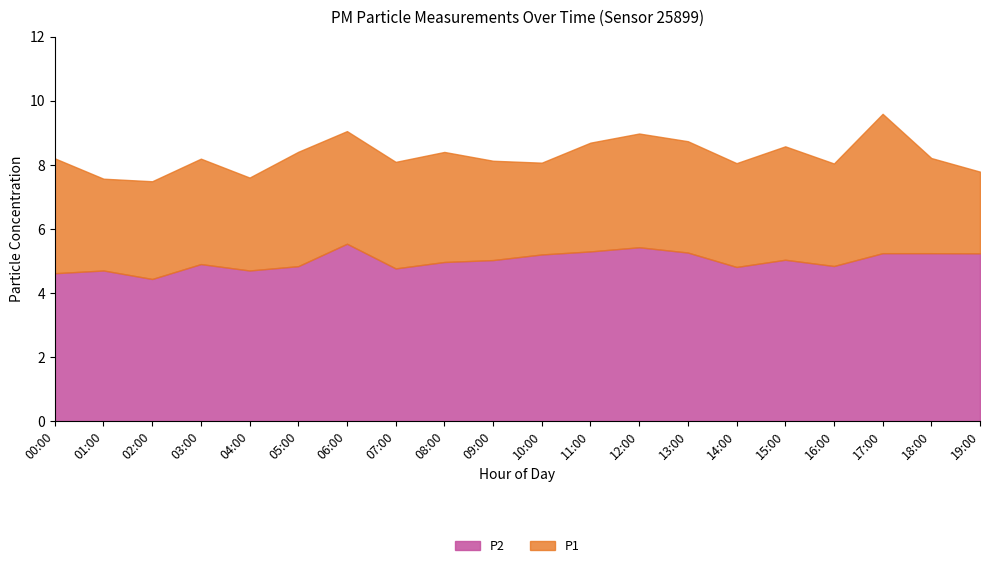

Which series has the largest total across all categories?

P1